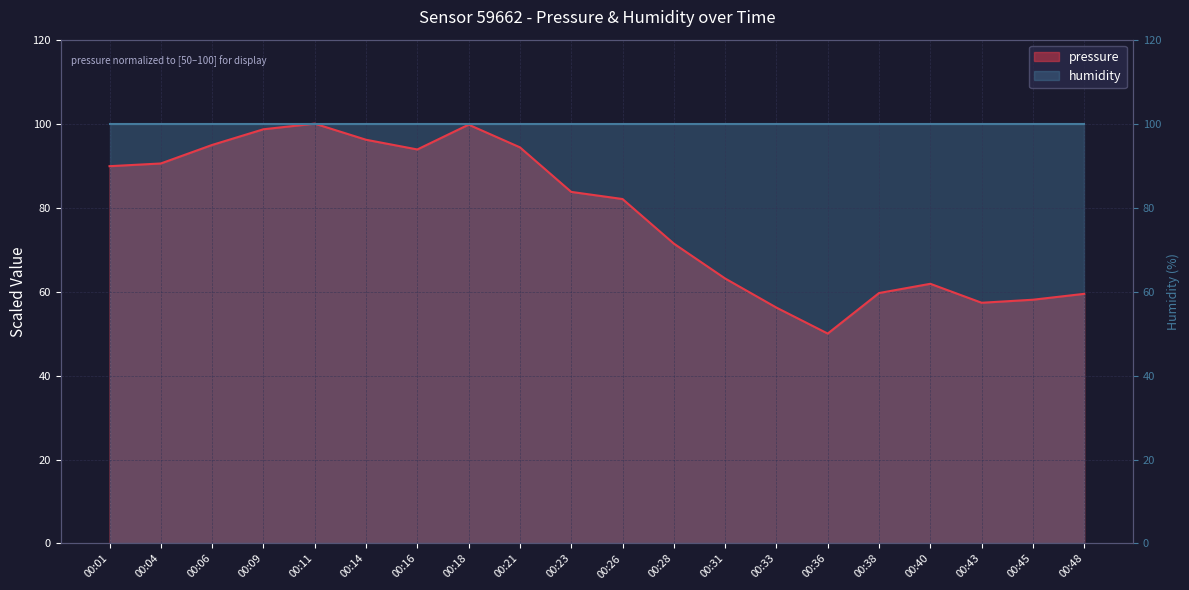

The value at 00:45 is 58.1. True or false?

True